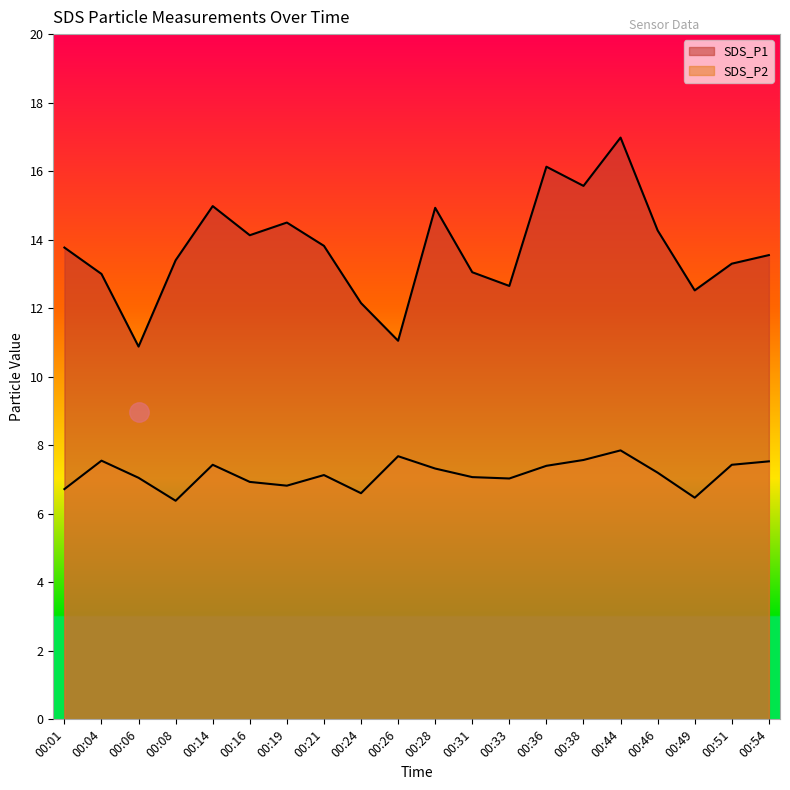

Reading left to right, extract all data points from this chart.

SDS_P1: 00:01=13.8	00:04=13.0	00:06=10.9	00:08=13.4	00:14=15.0	00:16=14.1	00:19=14.5	00:21=13.8	00:24=12.2	00:26=11.1	00:28=14.9	00:31=13.1	00:33=12.7	00:36=16.1	00:38=15.6	00:44=17.0	00:46=14.3	00:49=12.5	00:51=13.3	00:54=13.6
SDS_P2: 00:01=6.7	00:04=7.5	00:06=7.0	00:08=6.4	00:14=7.4	00:16=6.9	00:19=6.8	00:21=7.1	00:24=6.6	00:26=7.7	00:28=7.3	00:31=7.1	00:33=7.0	00:36=7.4	00:38=7.6	00:44=7.8	00:46=7.2	00:49=6.5	00:51=7.4	00:54=7.5